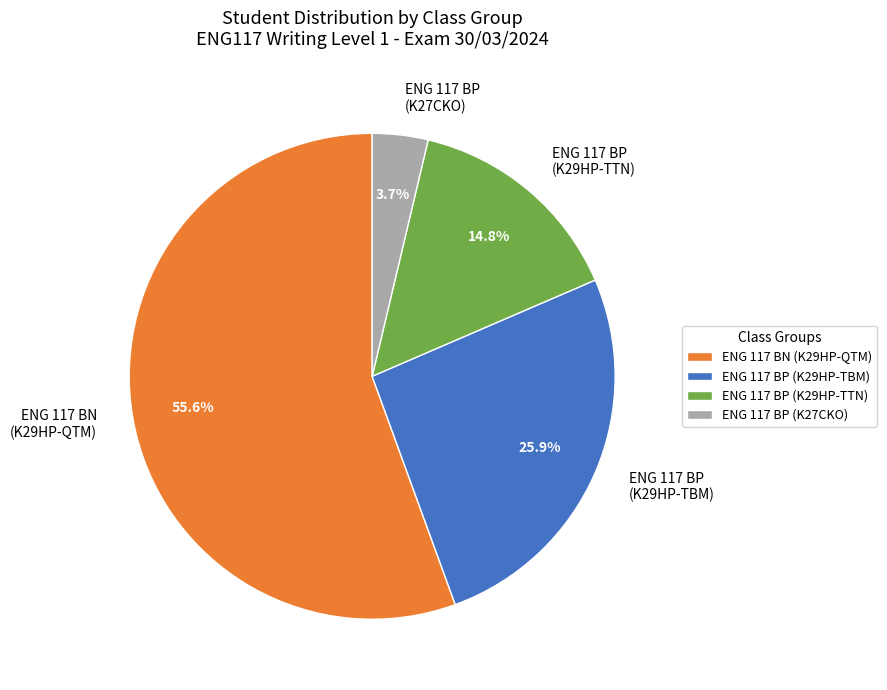

Which slice is the smallest?

ENG 117 BP (K27CKO)